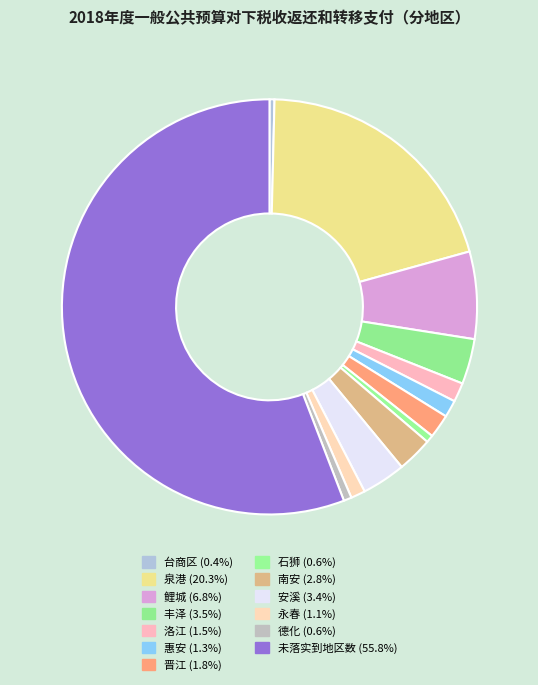

To the nearest percent, what percentage of the pie is 石狮?

1%